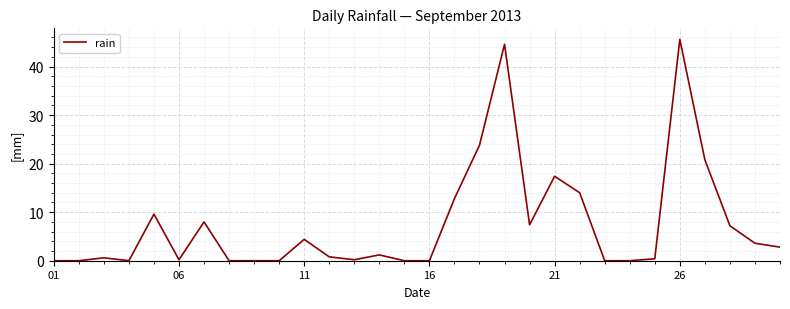

What is the greatest value displayed?

45.6